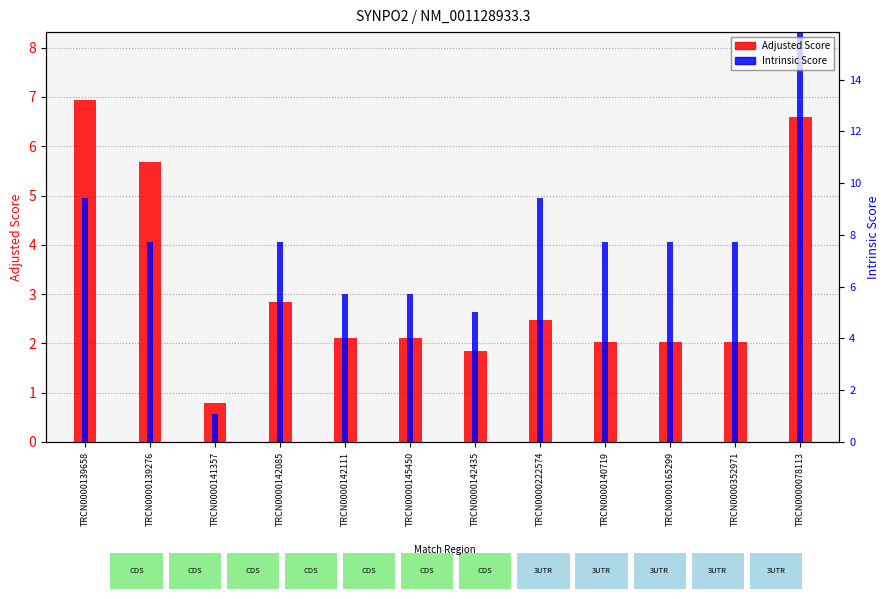

What is the label of the 12th bar from the right?

TRCN0000139658